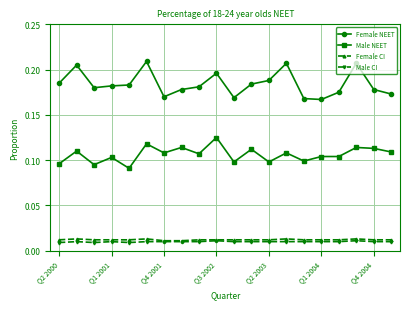

True or false: Male CI and Female NEET cross at least once.

False